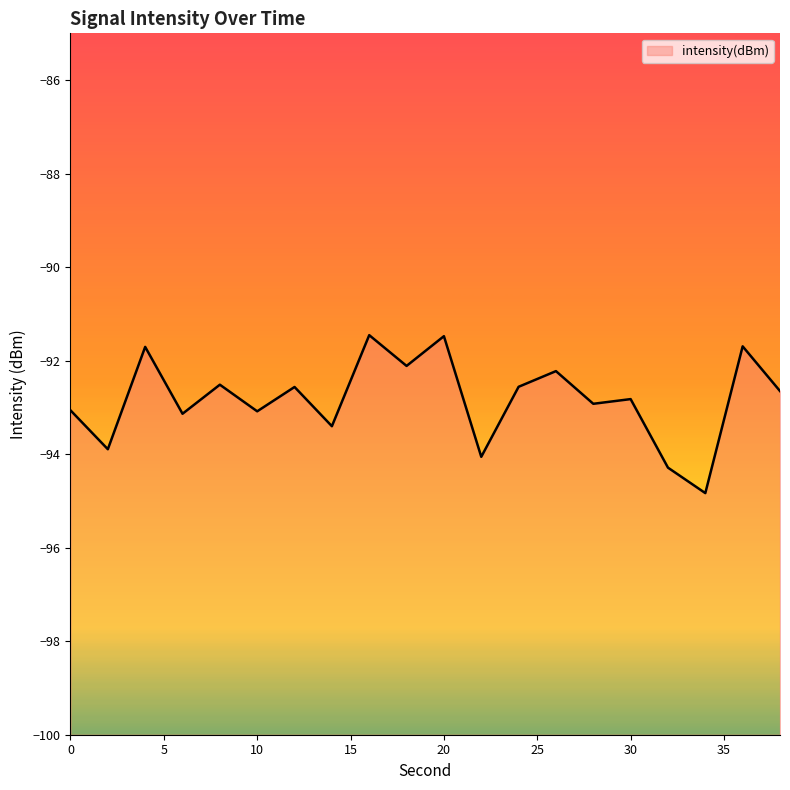

What is the difference between the values at 10 and 18?

1.0